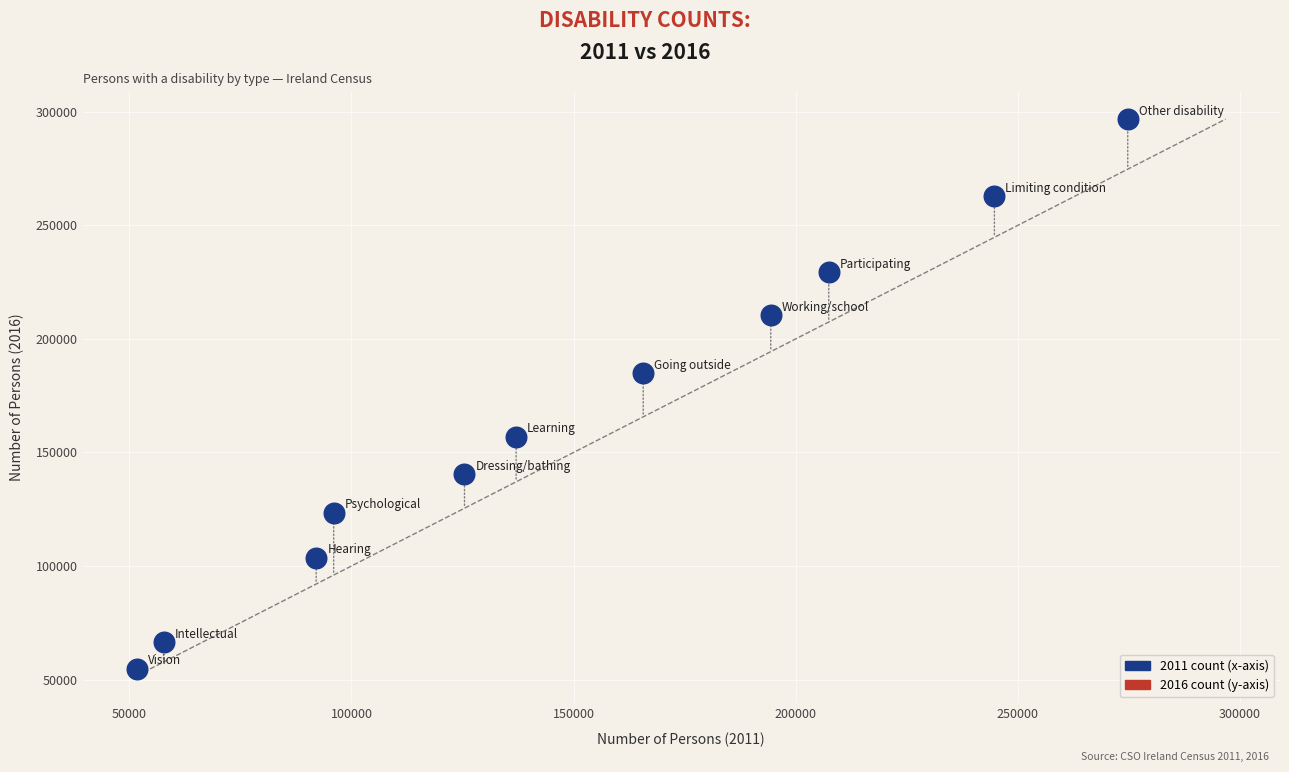

What Y value in the scatter plot is closest to 175796?

184945